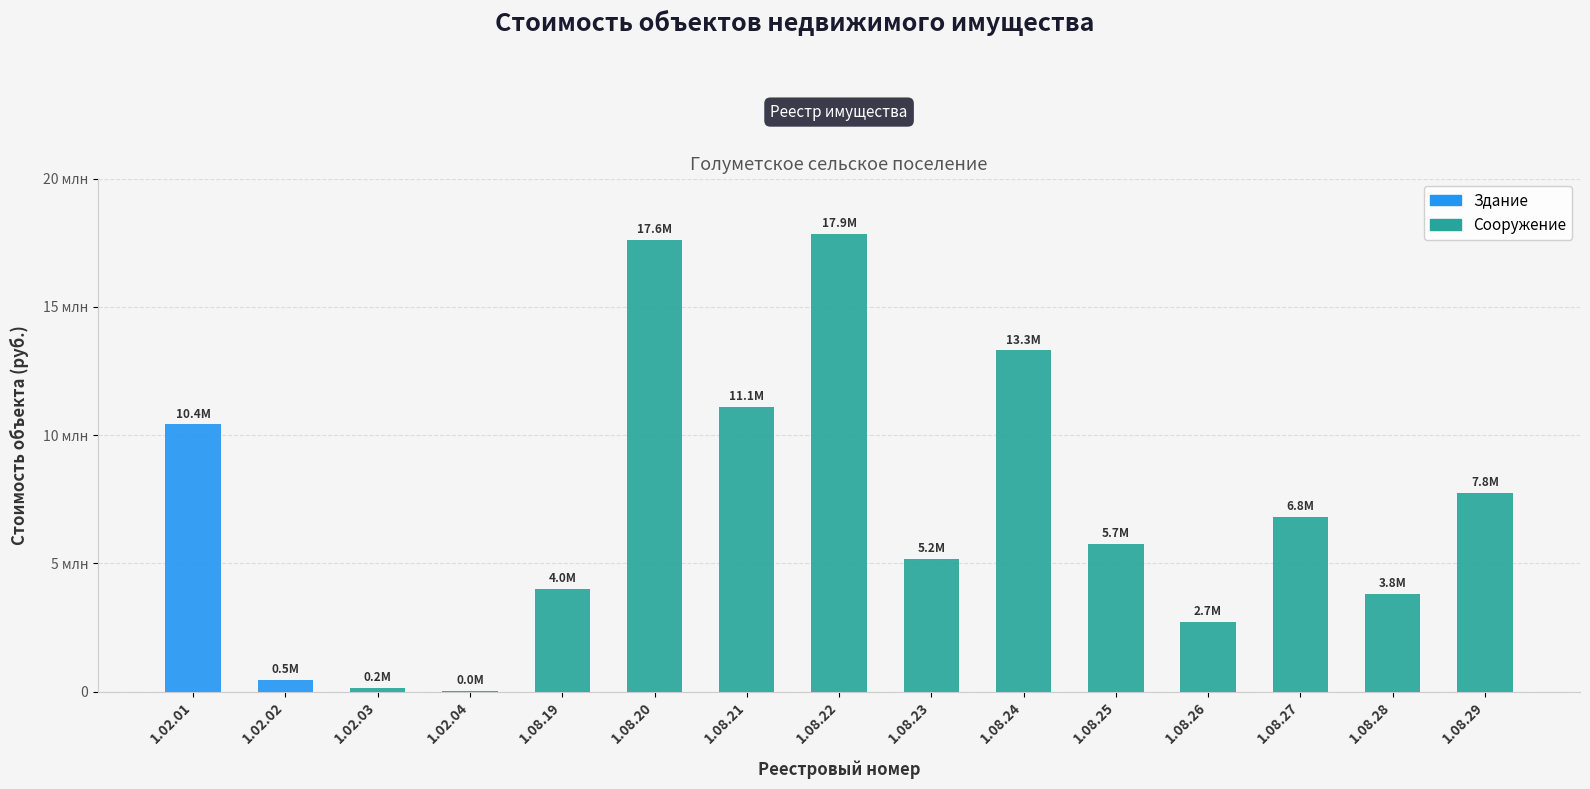

What is the sum of all values?

106962591.8